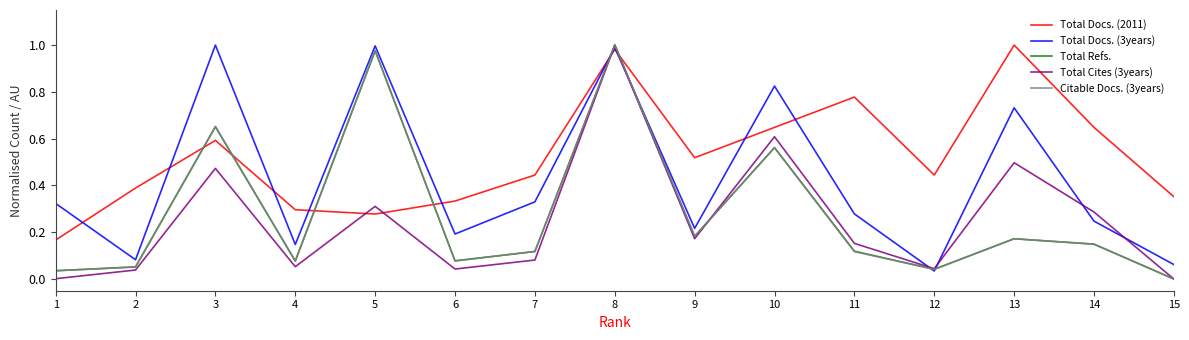

Is the value of Total Refs. at 6 greater than the value of Total Cites (3years) at 9?

No